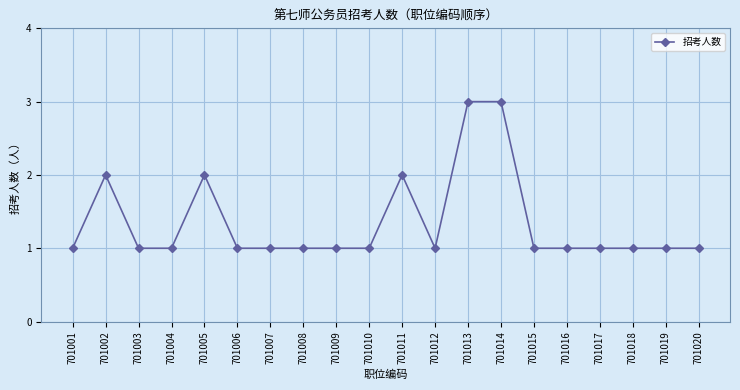

Reading right to left, what are all the values shown in this chart?

1	1	1	1	1	1	3	3	1	2	1	1	1	1	1	2	1	1	2	1